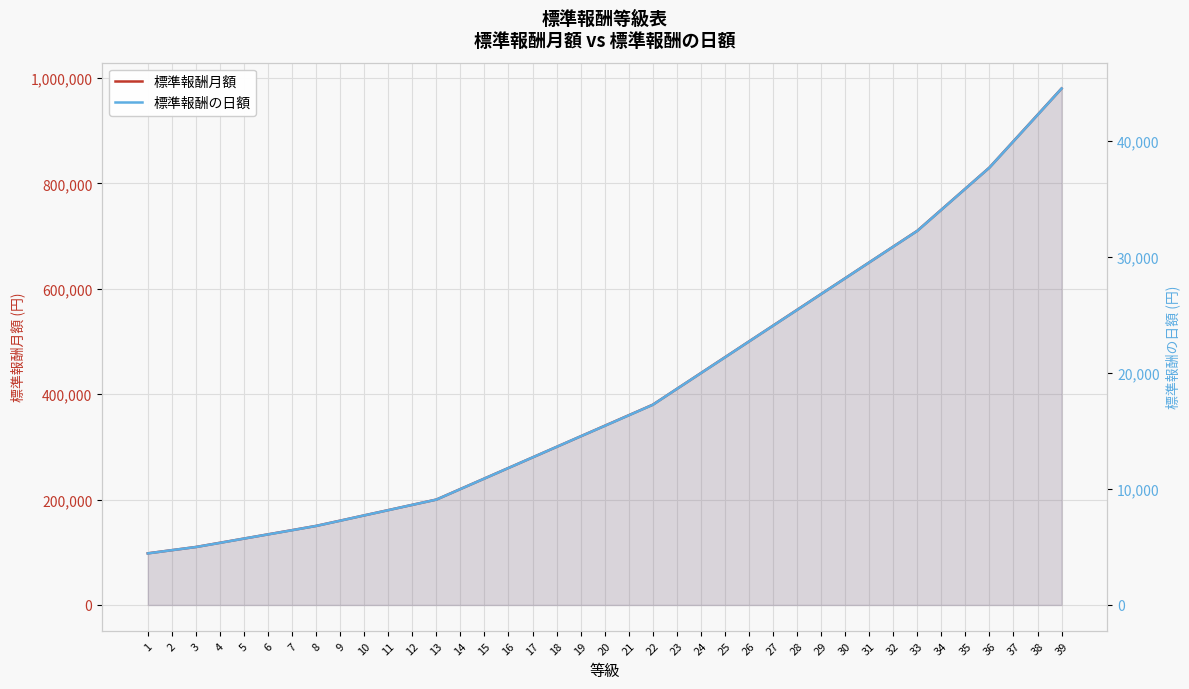

Where is 標準報酬の日額 nearest to the value 24500?

27